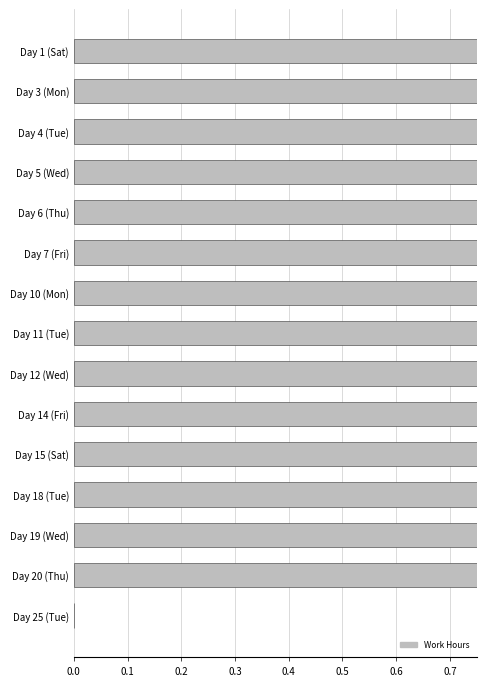

Reading left to right, what are all the values shown in this chart?

1.0	1.0	1.0	1.0	1.0	1.0	1.0	1.0	1.0	1.0	1.0	1.0	1.0	1.0	0.0